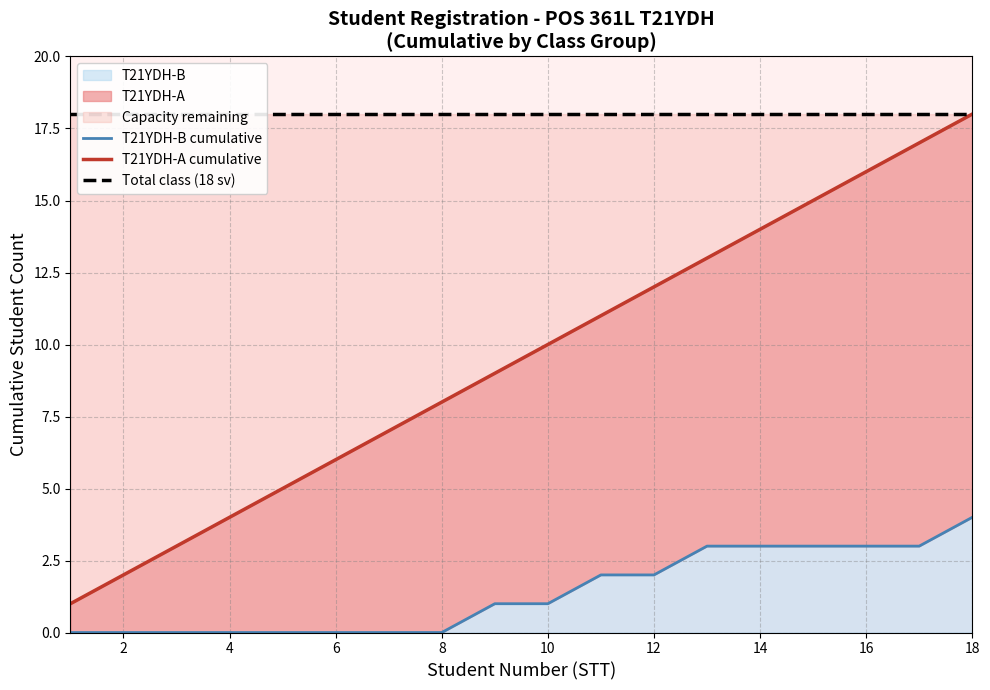

How many distinct data groups are displayed?

3